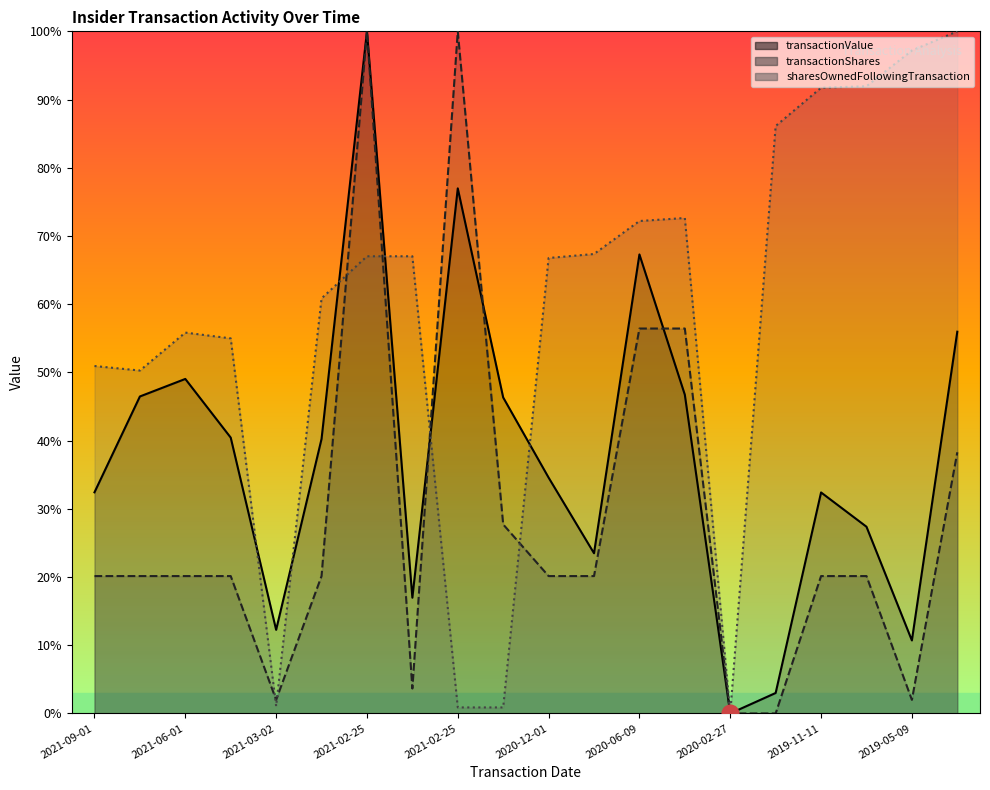

At which label does transactionShares reach its minimum?

2020-02-27